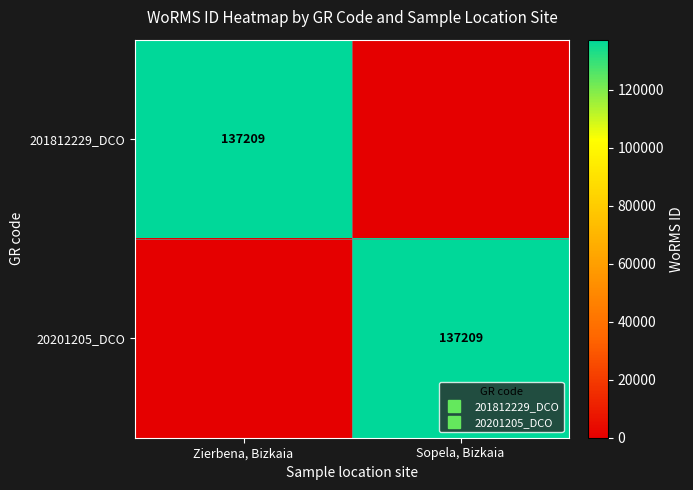

What is the difference between the maximum and minimum values in the 201812229_DCO series?

137209